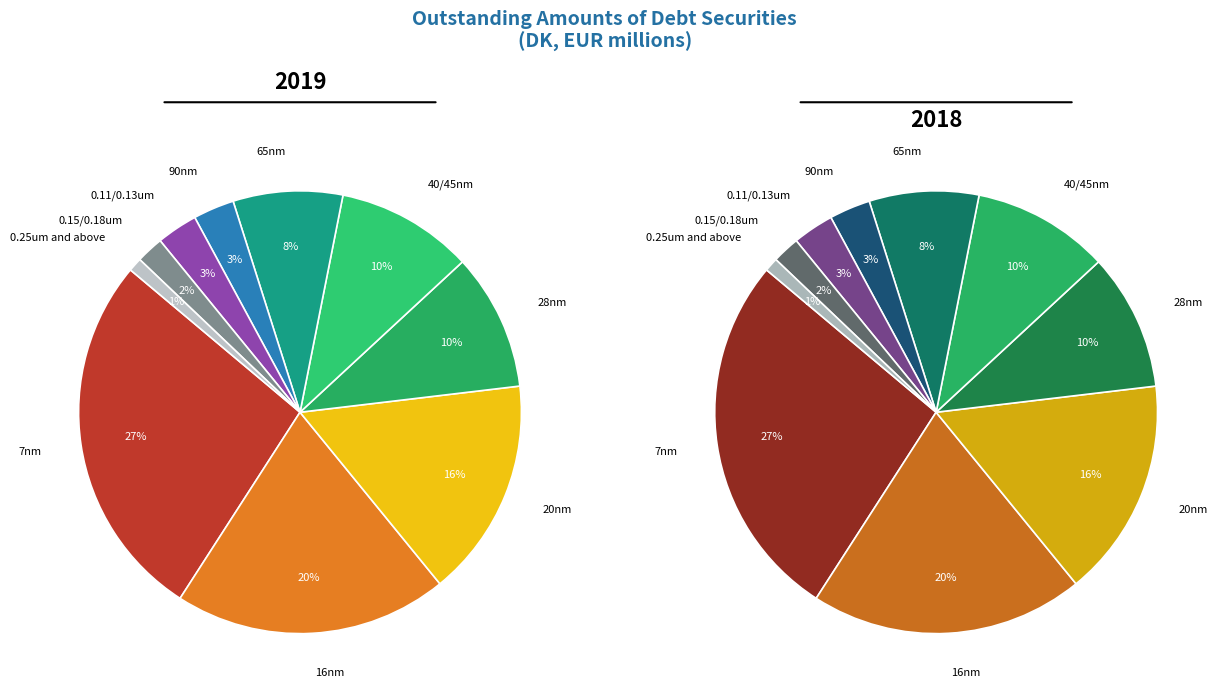

To the nearest percent, what portion does 2019 represent?

53%